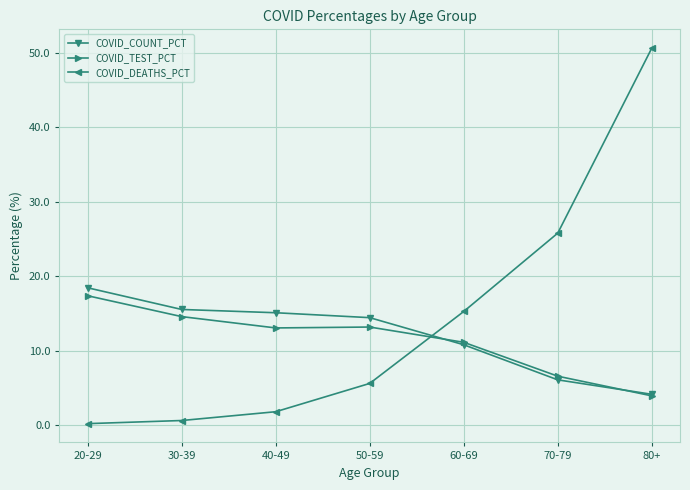

At 40-49, list the series in order from largest to smallest.

COVID_COUNT_PCT, COVID_TEST_PCT, COVID_DEATHS_PCT